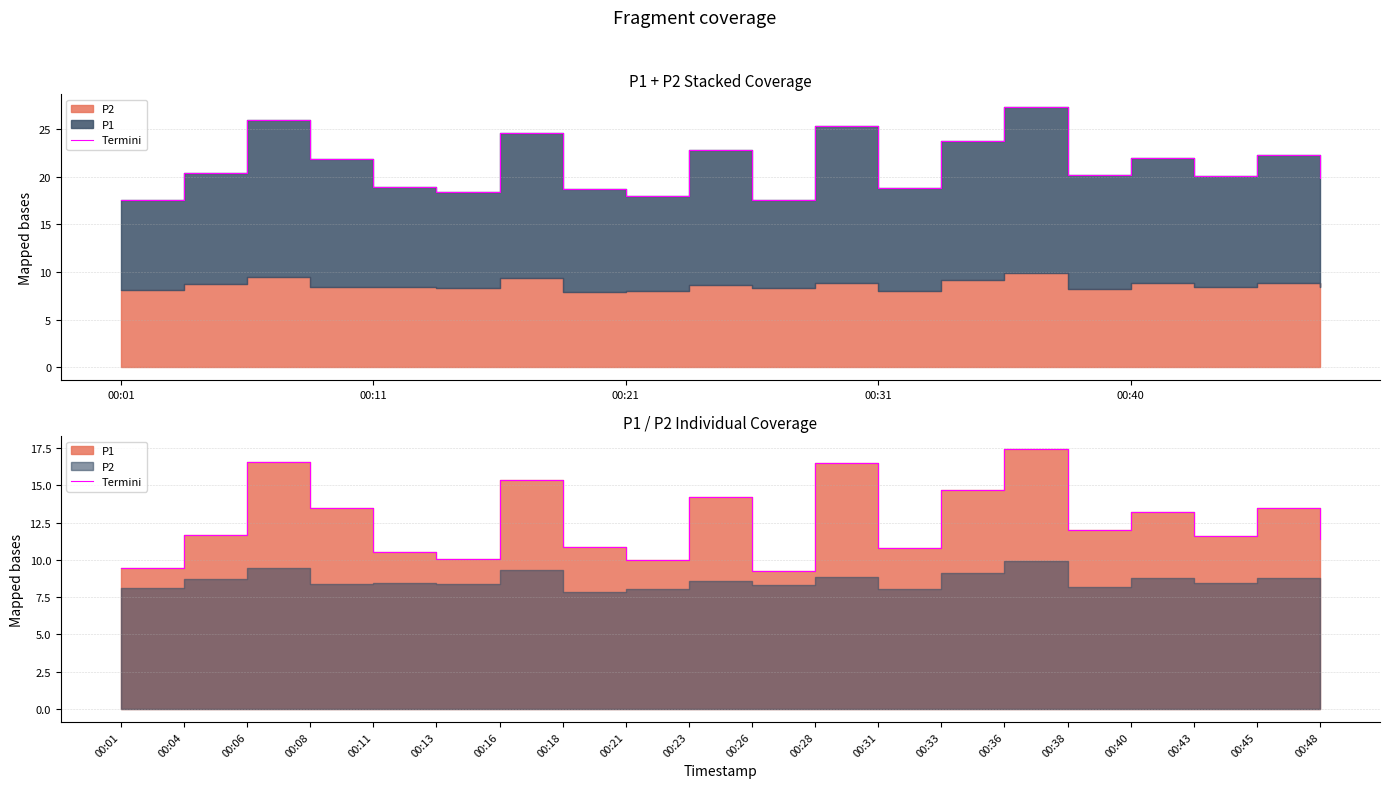

What is the difference between the maximum and minimum values?

8.1